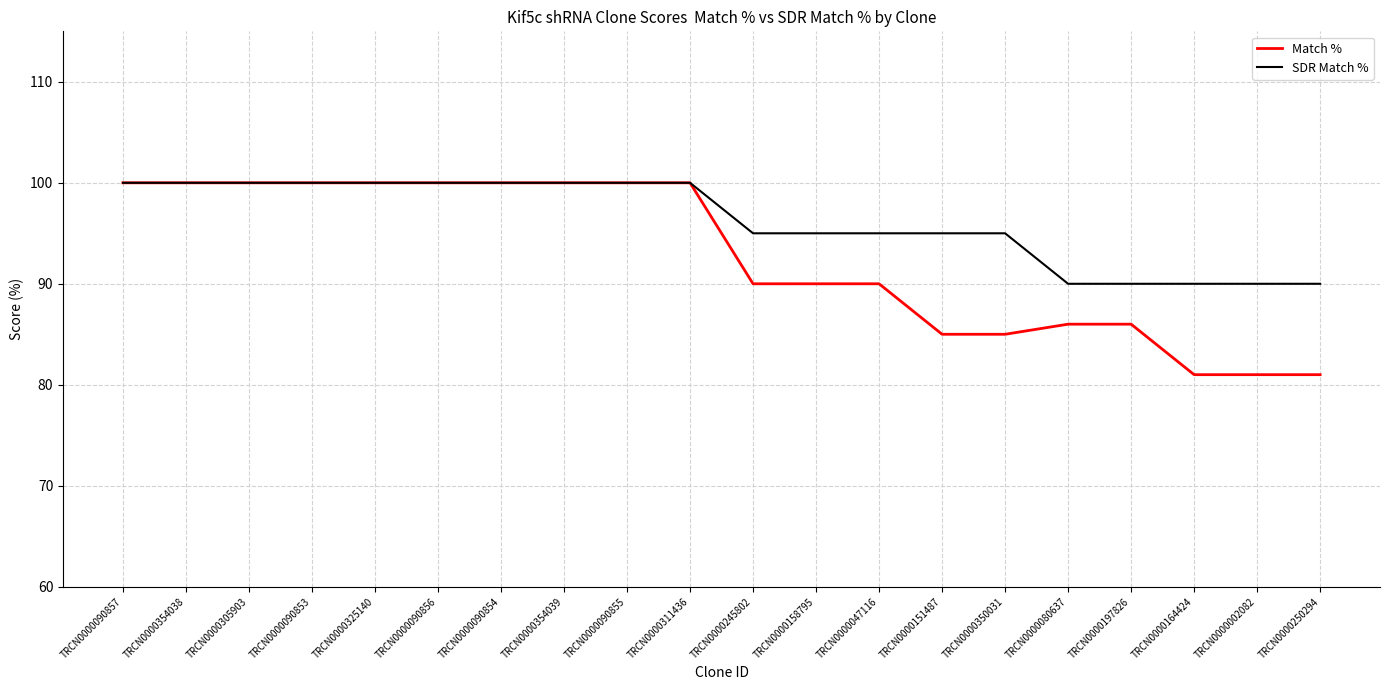

What is the sum of the SDR Match % values at TRCN0000164424 and TRCN0000080637?

180